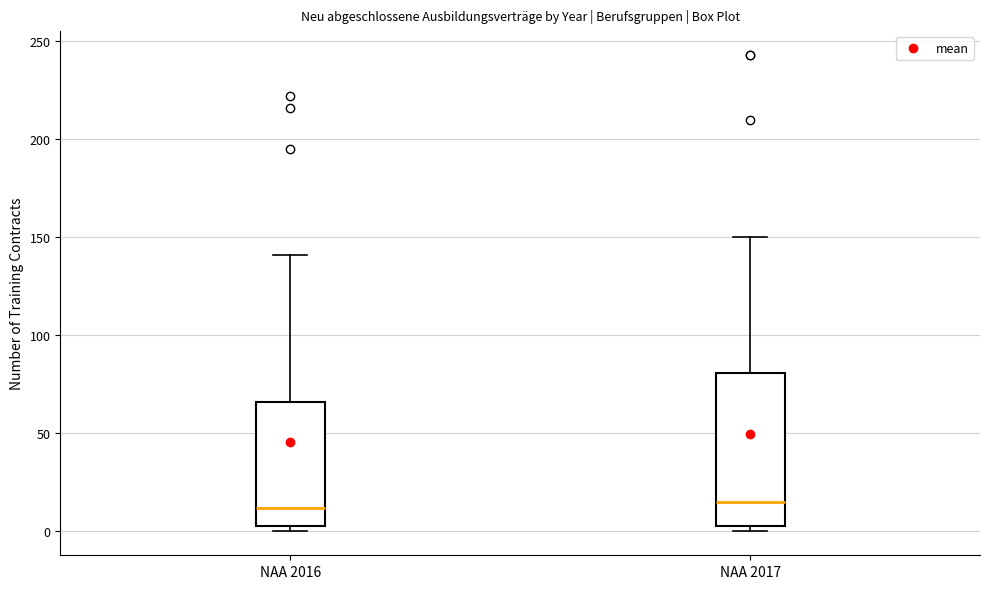

Reading left to right, read every box against the y-axis: the position of its median line, the range the box covers, and the ends of its whiskers. The values are not printed on the chart, so give them approximately, as read against the axis.

NAA 2016: median 10, box 5 to 65, whiskers 0 to 140
NAA 2017: median 15, box 5 to 80, whiskers 0 to 150